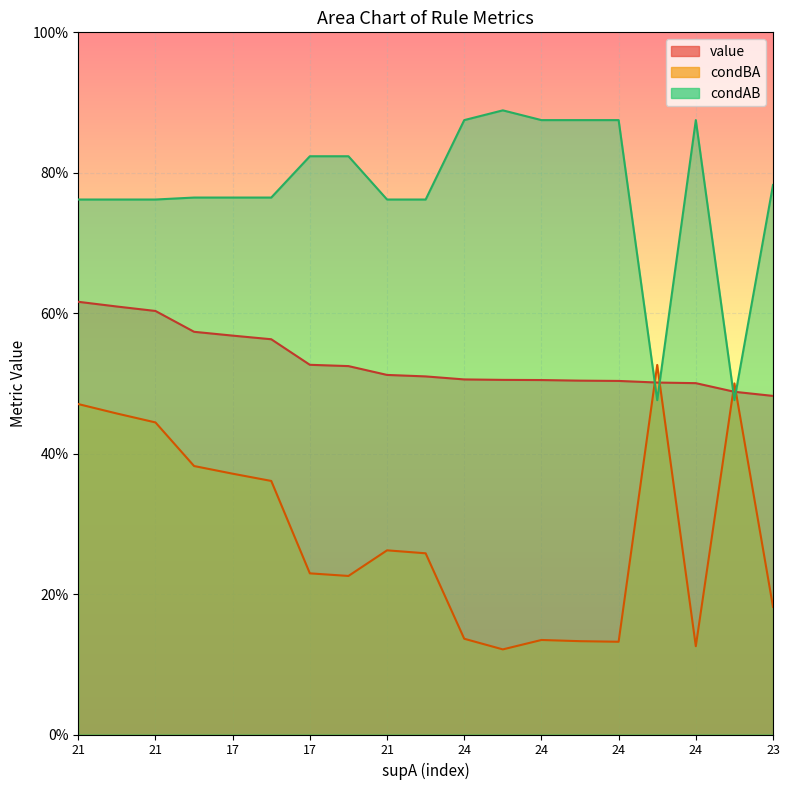

Where do condAB and condBA first cross each other?

14 and 15